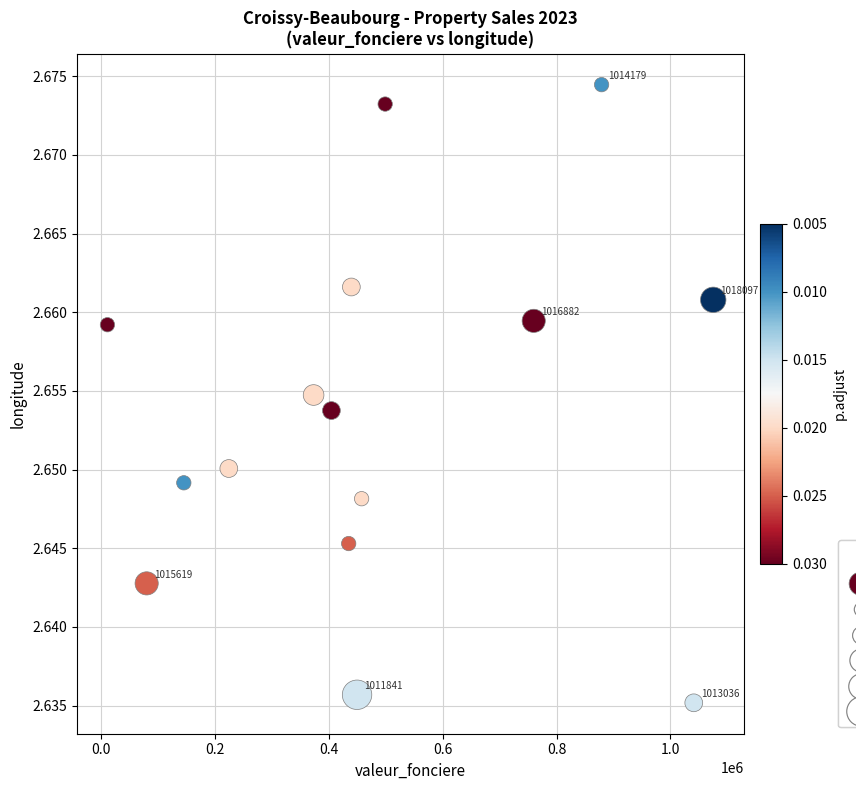

What is the range of X values (max minus min)?

1063000.0